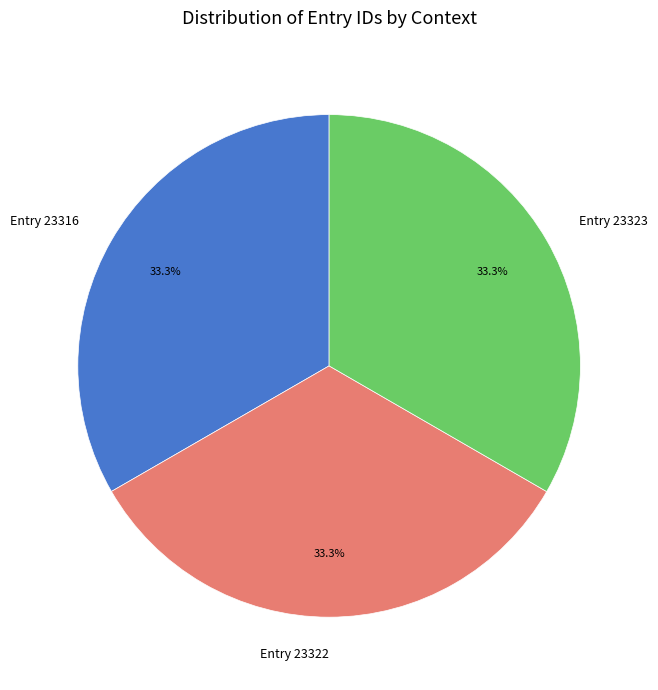

To the nearest percent, what is the average slice percentage?

33%